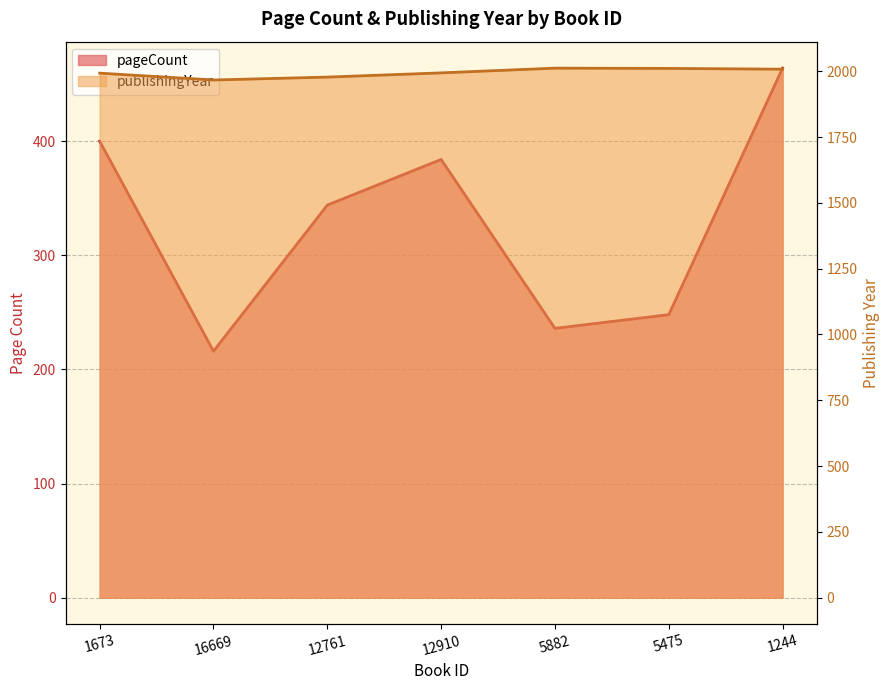

What is the total value across all series at 12910?

2378